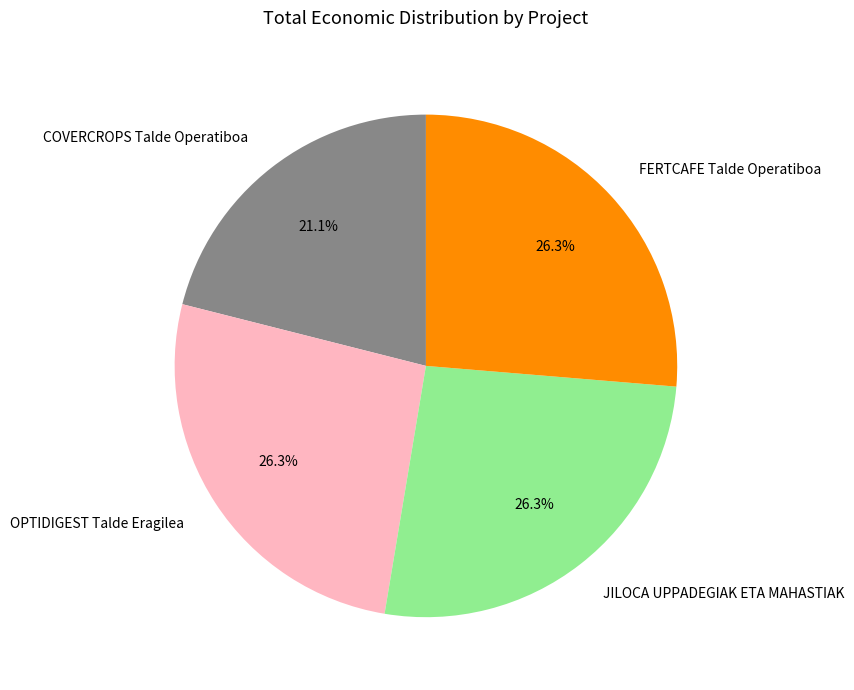

Combined, do JILOCA UPPADEGIAK ETA MAHASTIAK and OPTIDIGEST Talde Eragilea account for over 50%?

Yes